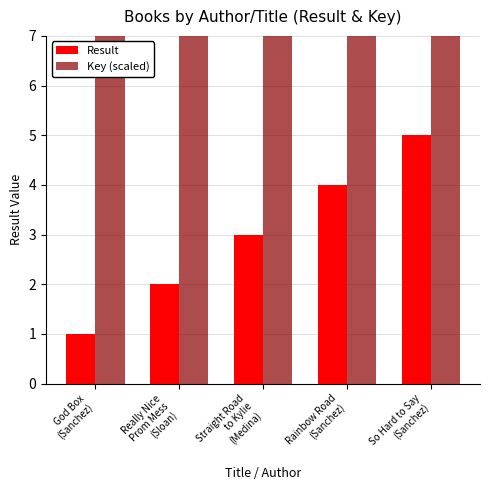

How many data points in Result are less than 3?

2